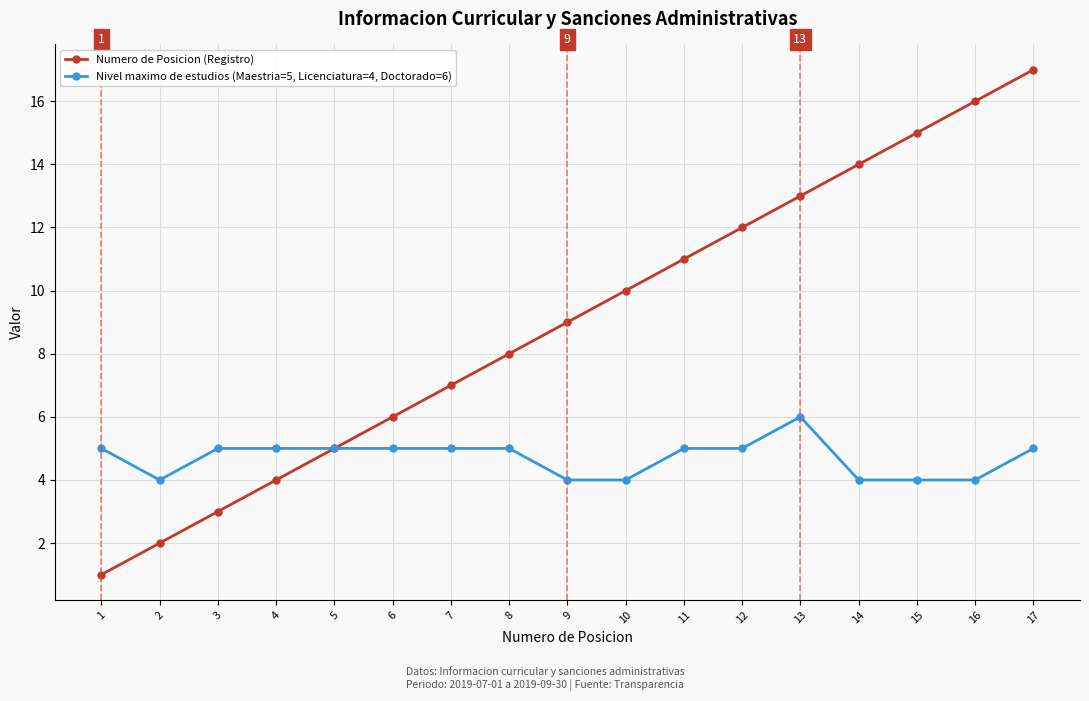

List the series in order of their overall mean, highest first.

Numero de Posicion (Registro), Nivel maximo de estudios (Maestria=5, Licenciatura=4, Doctorado=6)